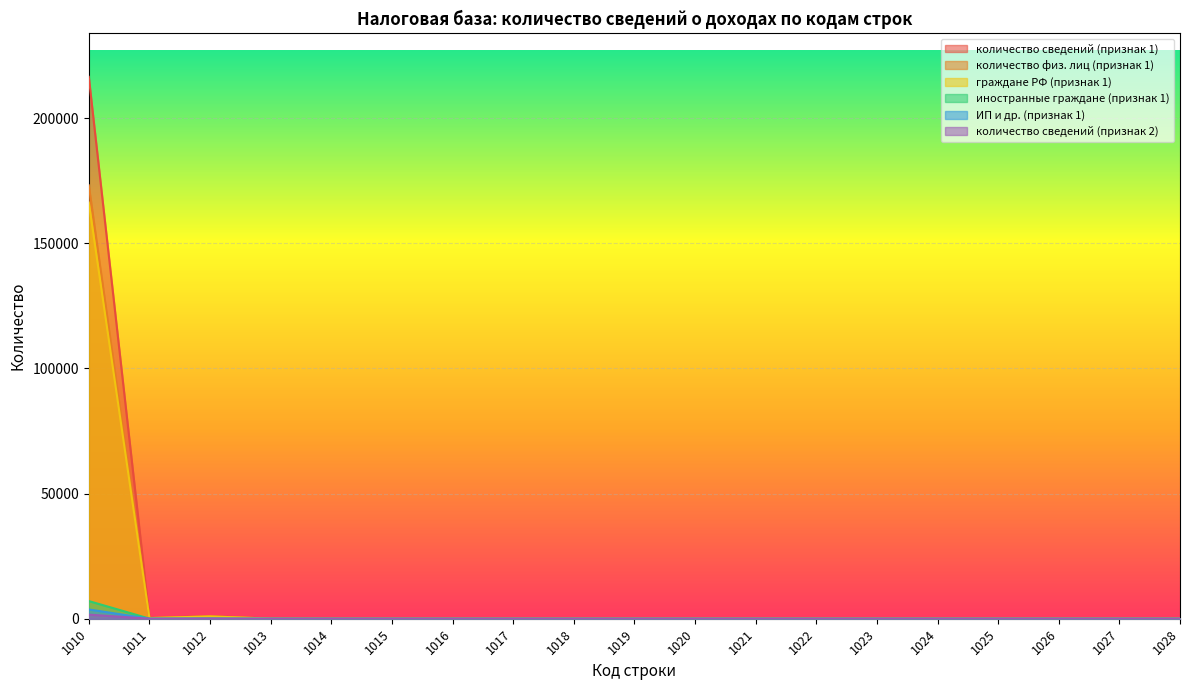

At 1021, list the series in order from smallest to largest.

иностранные граждане (признак 1), ИП и др. (признак 1), количество сведений (признак 2), количество сведений (признак 1), количество физ. лиц (признак 1), граждане РФ (признак 1)